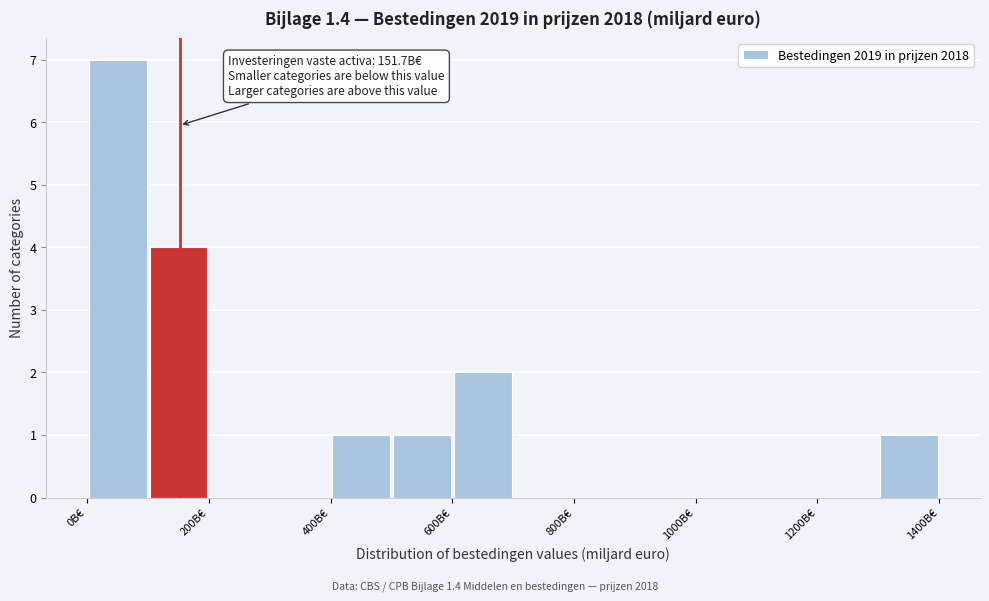

Over which range of the x-axis is the bar tallest?

0 to 100